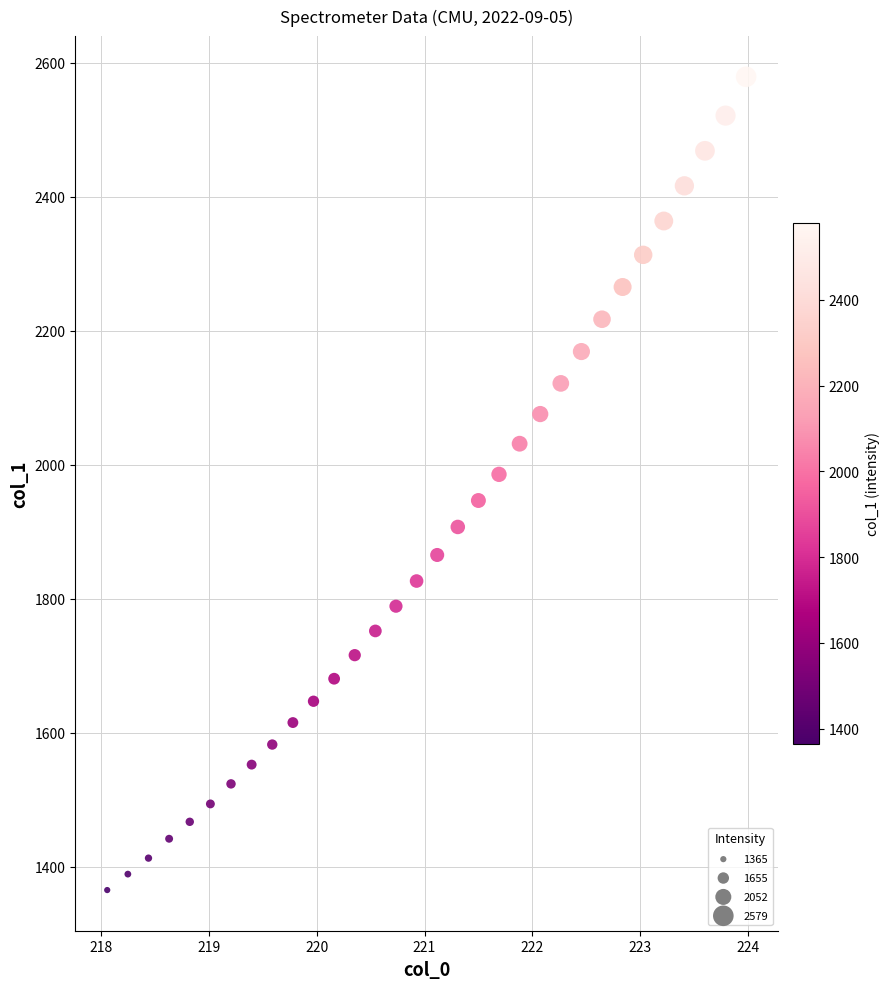

What is the range of Y values (max minus min)?

1213.9